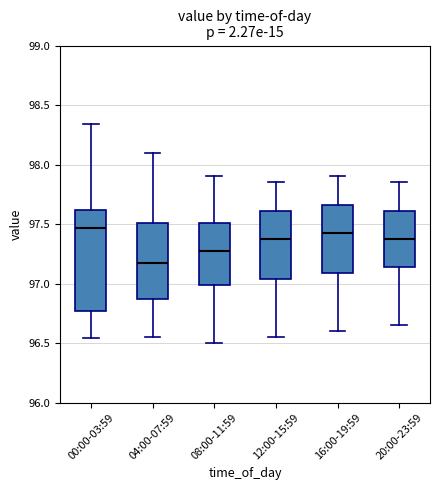

Reading left to right, read every box against the y-axis: the position of its median line, the range the box covers, and the ends of its whiskers. The values are not printed on the chart, so give them approximately, as read against the axis.

00:00-03:59: median 97.45, box 96.75 to 97.60, whiskers 96.55 to 98.35
04:00-07:59: median 97.20, box 96.85 to 97.50, whiskers 96.55 to 98.10
08:00-11:59: median 97.30, box 97.00 to 97.50, whiskers 96.50 to 97.90
12:00-15:59: median 97.40, box 97.05 to 97.60, whiskers 96.55 to 97.85
16:00-19:59: median 97.45, box 97.10 to 97.65, whiskers 96.60 to 97.90
20:00-23:59: median 97.40, box 97.15 to 97.60, whiskers 96.65 to 97.85